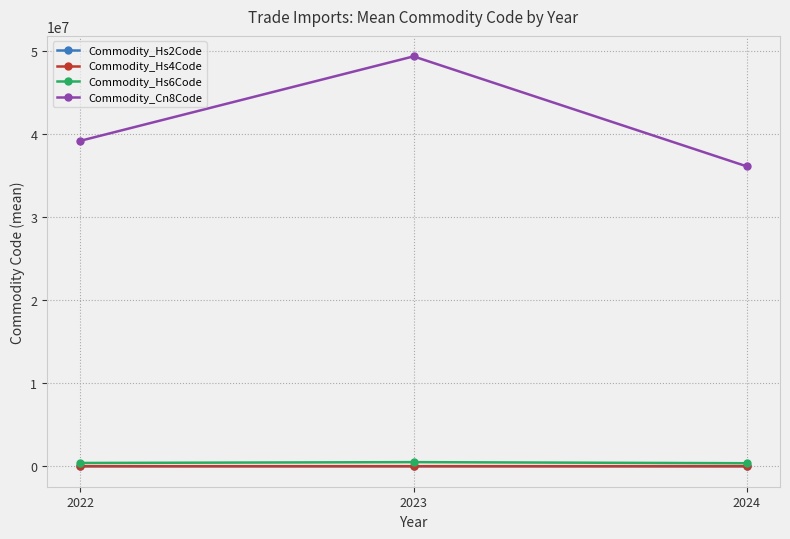

What is the value of the Commodity_Cn8Code point at the 1st from the left?

39232100.0